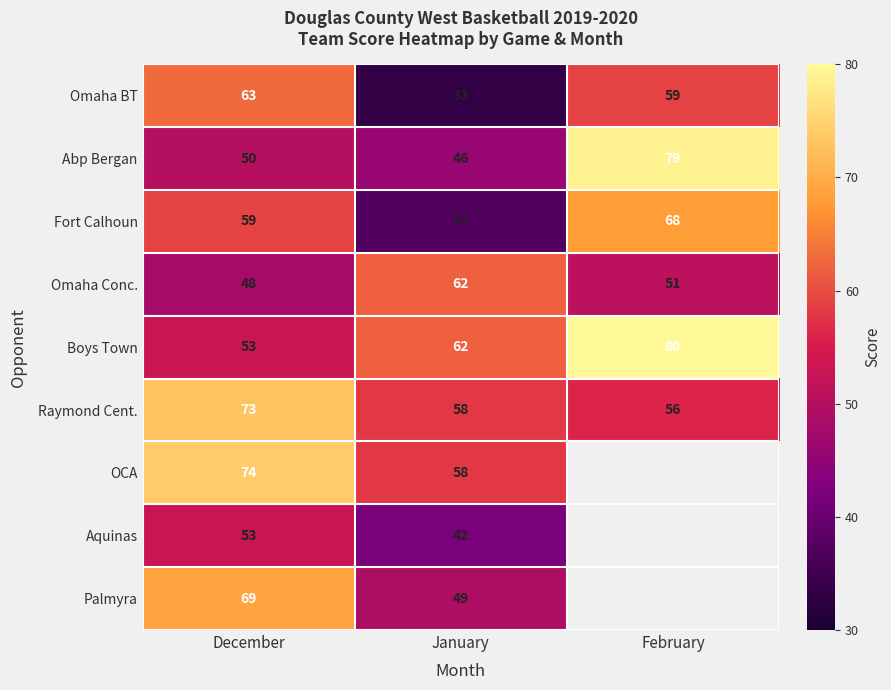

Which category has the highest value in the Abp Bergan series?

February